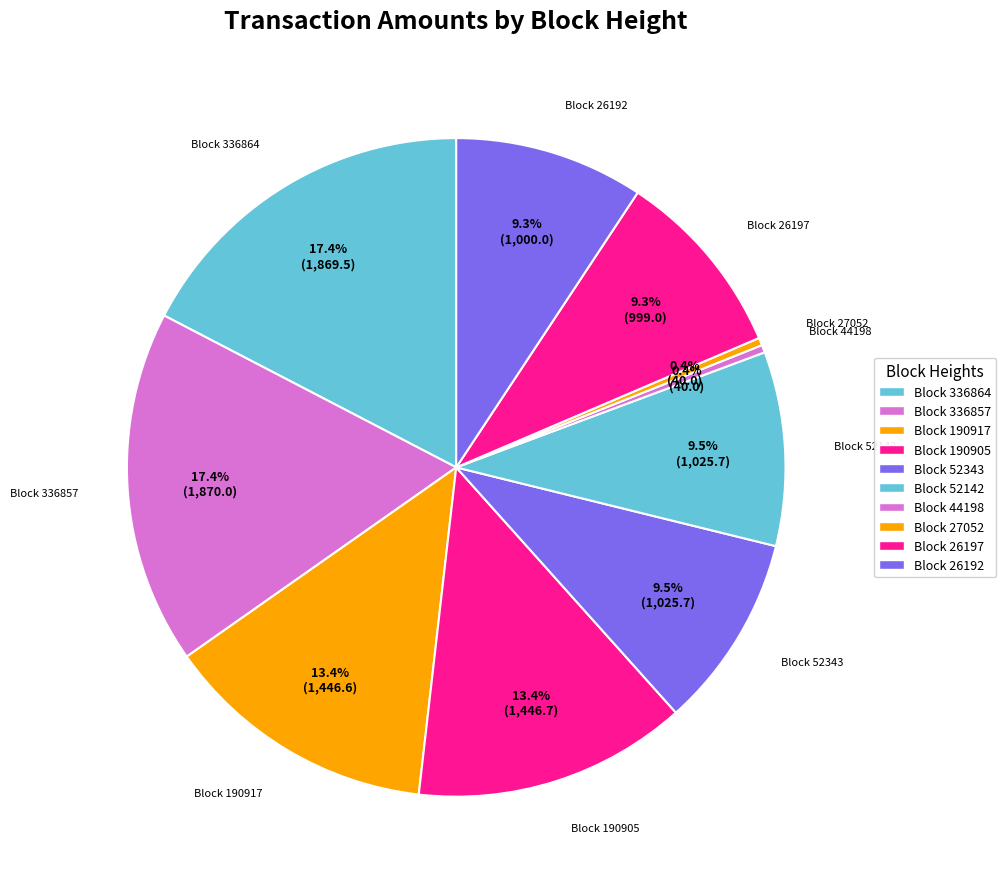

How many segments does this pie chart have?

10